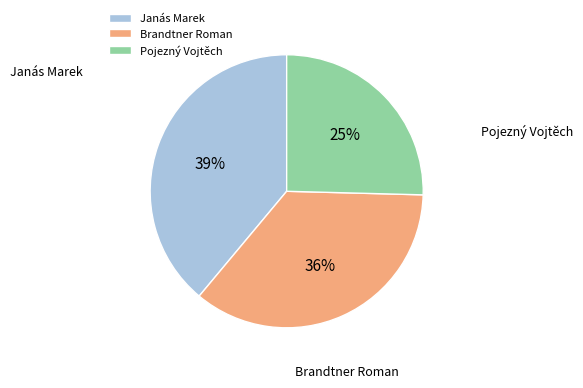

How many segments does this pie chart have?

3